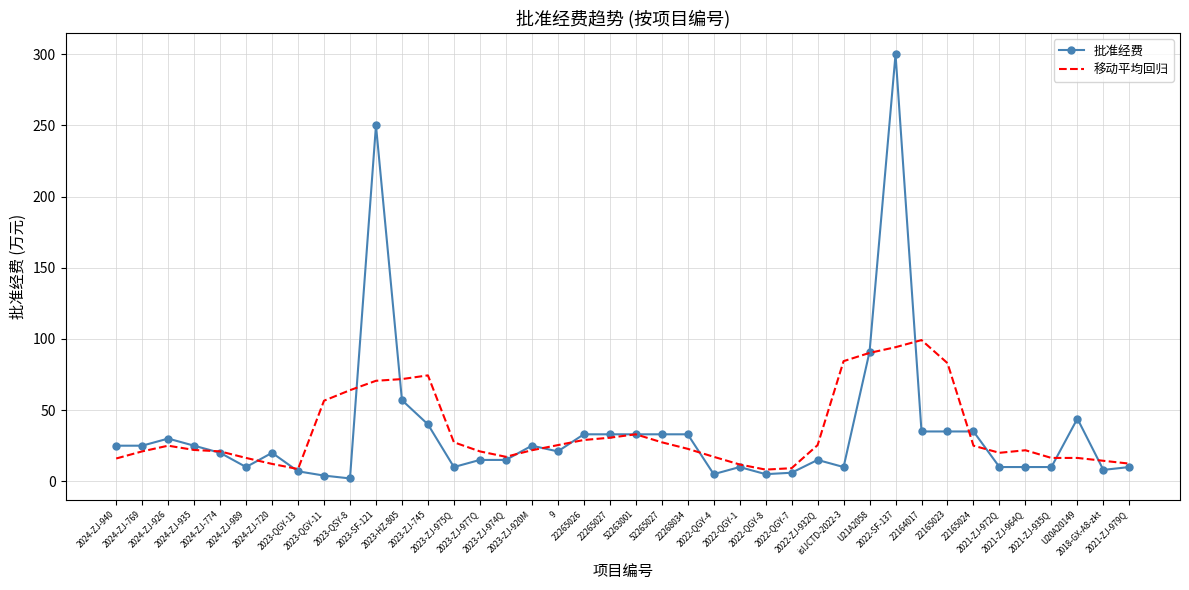

List the series in order of their peak value, highest first.

批准经费, 移动平均回归